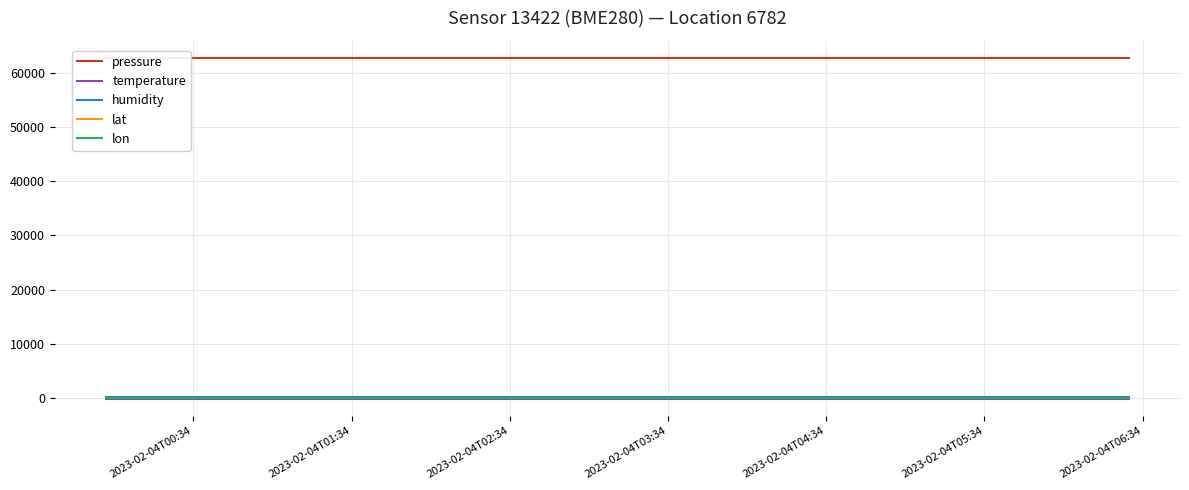

Is this an area chart (filled region under the line)?

No